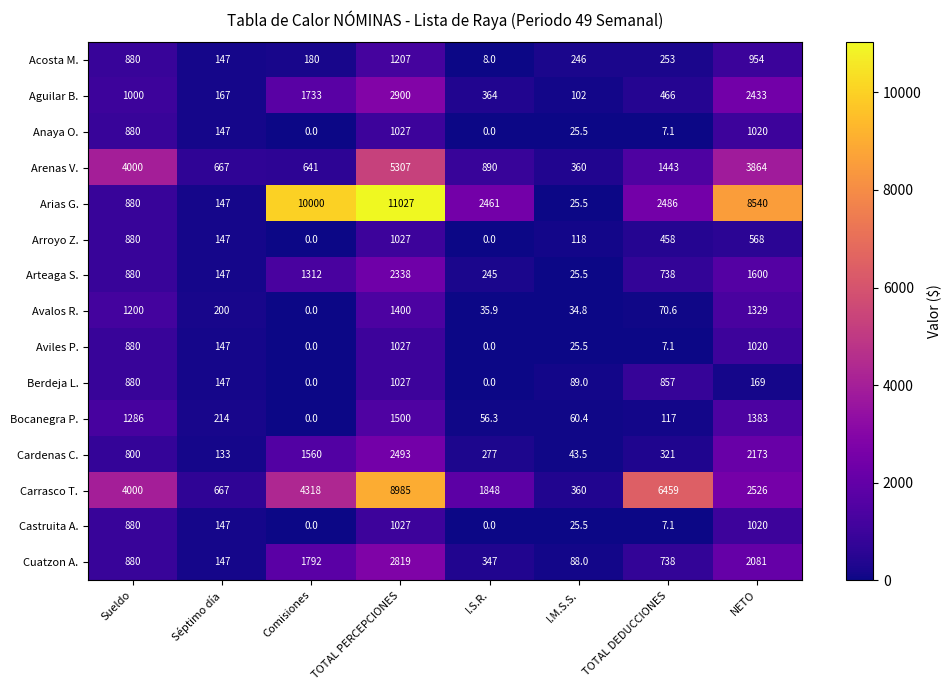

At which label does Bocanegra P. reach its peak?

TOTAL PERCEPCIONES